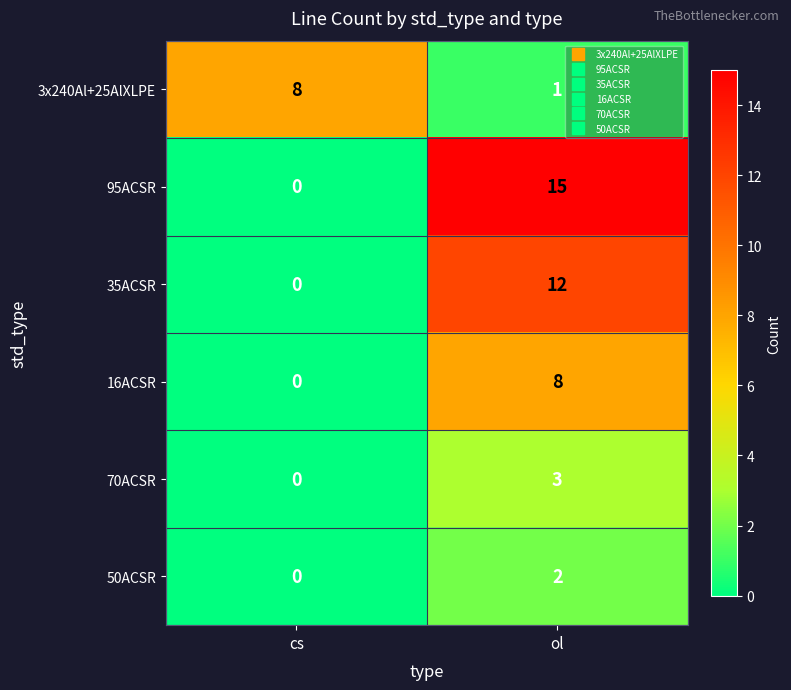

Reading left to right, transcribe all the data shown in this chart.

3x240Al+25AlXLPE: 8	1
95ACSR: 0	15
35ACSR: 0	12
16ACSR: 0	8
70ACSR: 0	3
50ACSR: 0	2